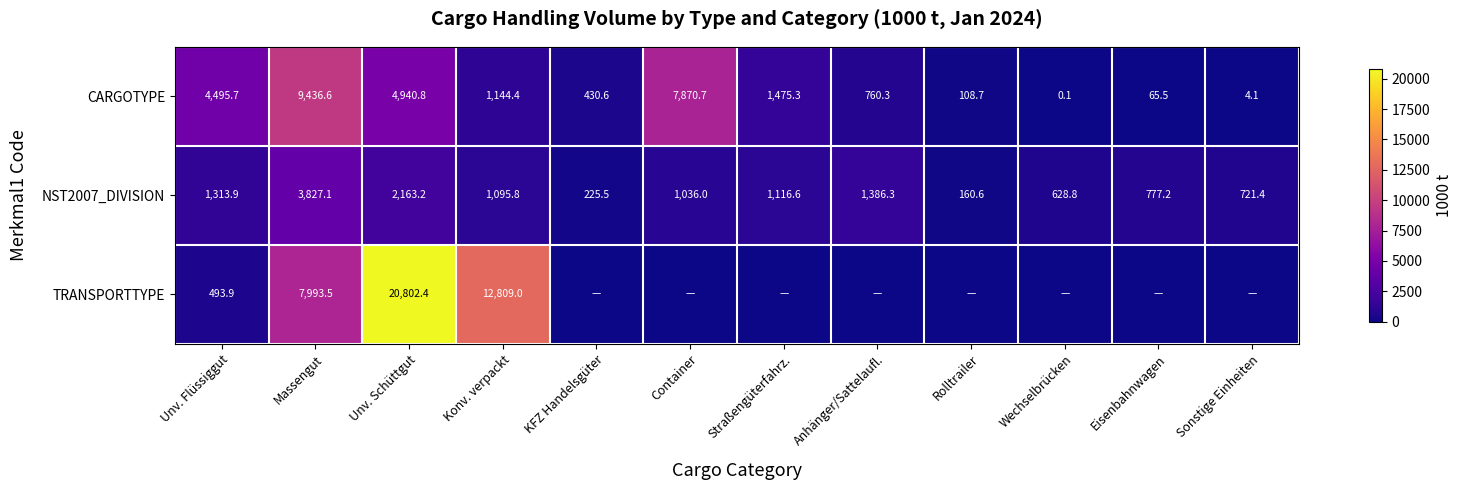

What is the difference between the maximum and minimum values in the NST2007_DIVISION series?

3666.5